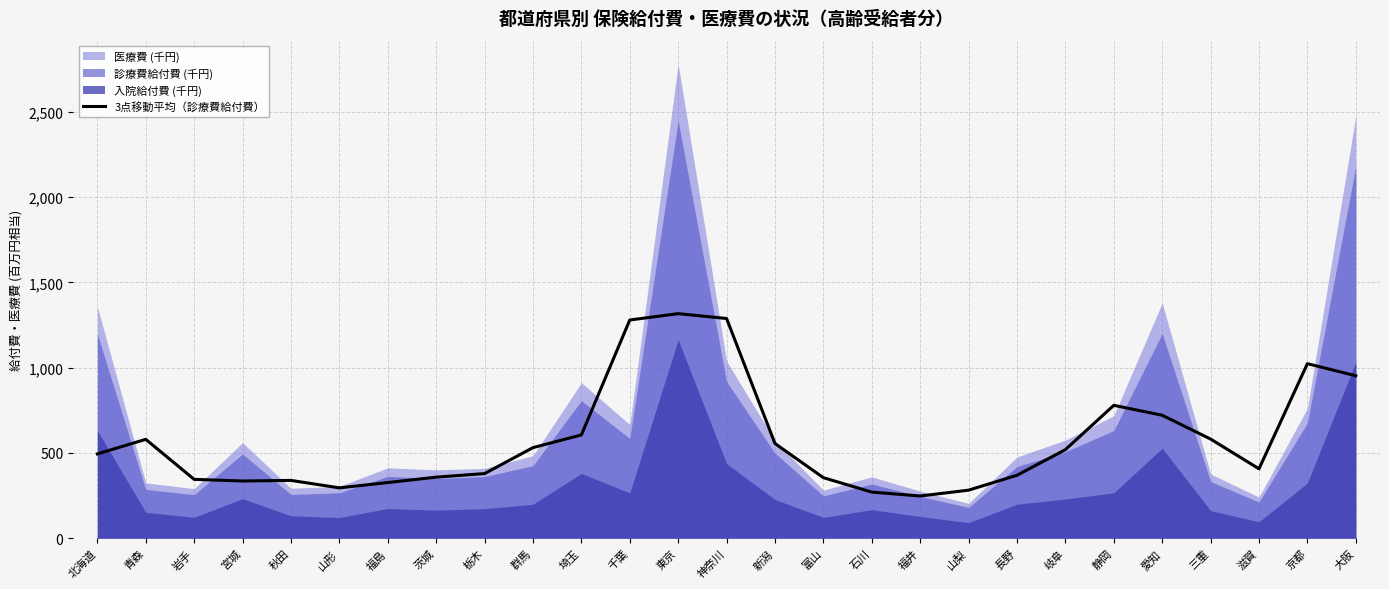

What is the difference between the maximum and second lowest values?

1046.4